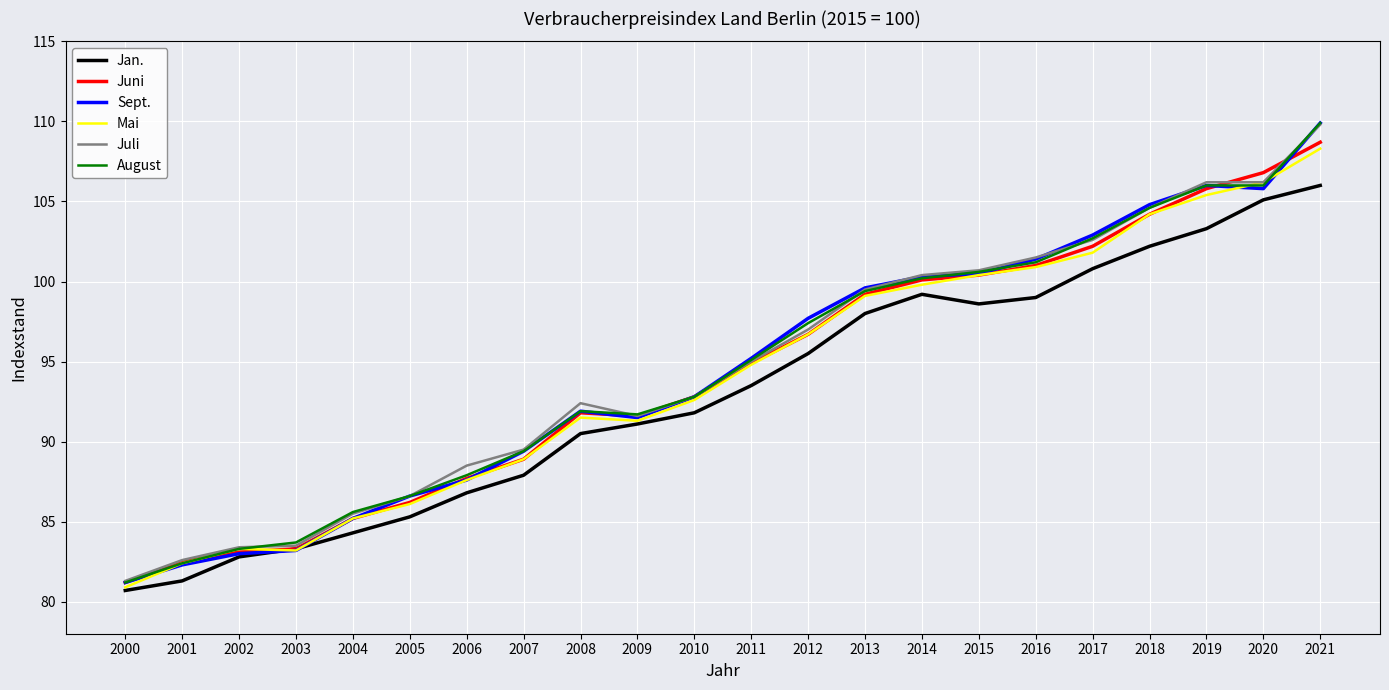

Between 2010 and 2013, which series saw the biggest shift?

Sept.